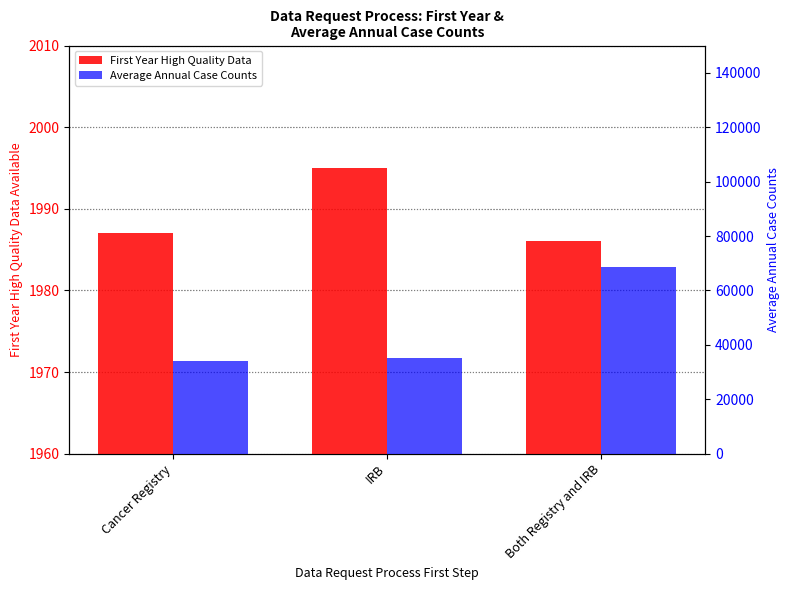

Where is Average Annual Case Counts nearest to the value 51343?

IRB